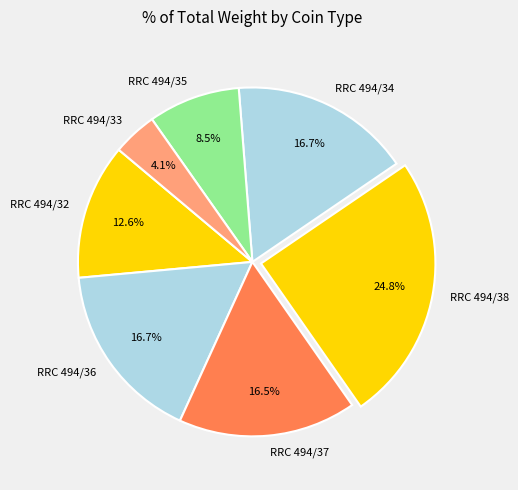

Is there a majority slice in this chart?

No